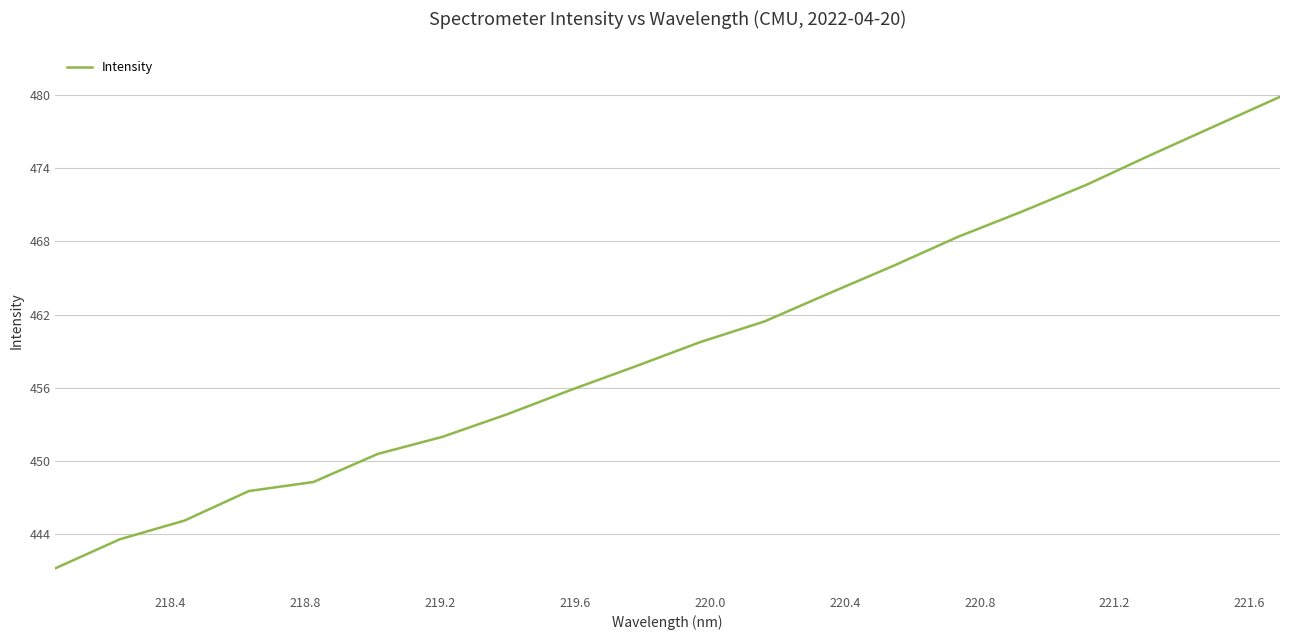

What is the maximum value shown in the chart?

479.9